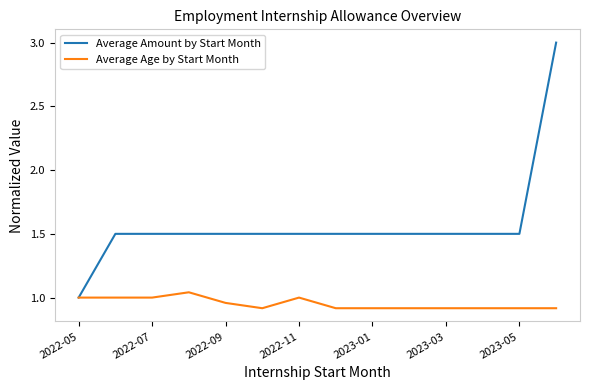

What is the greatest value displayed?

3.0